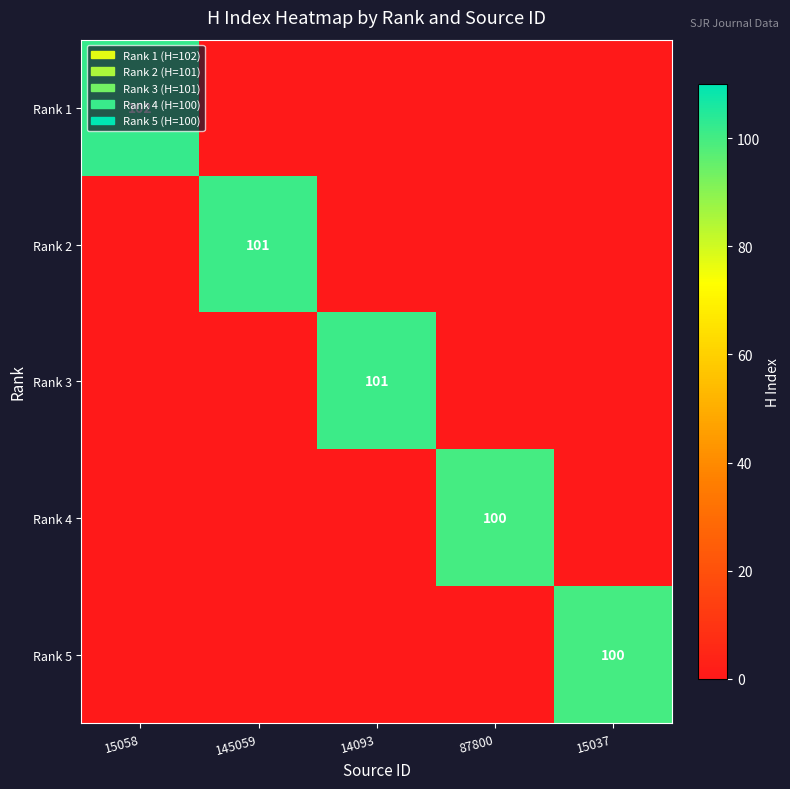

Which has a higher value, 15058 or 145059?

15058